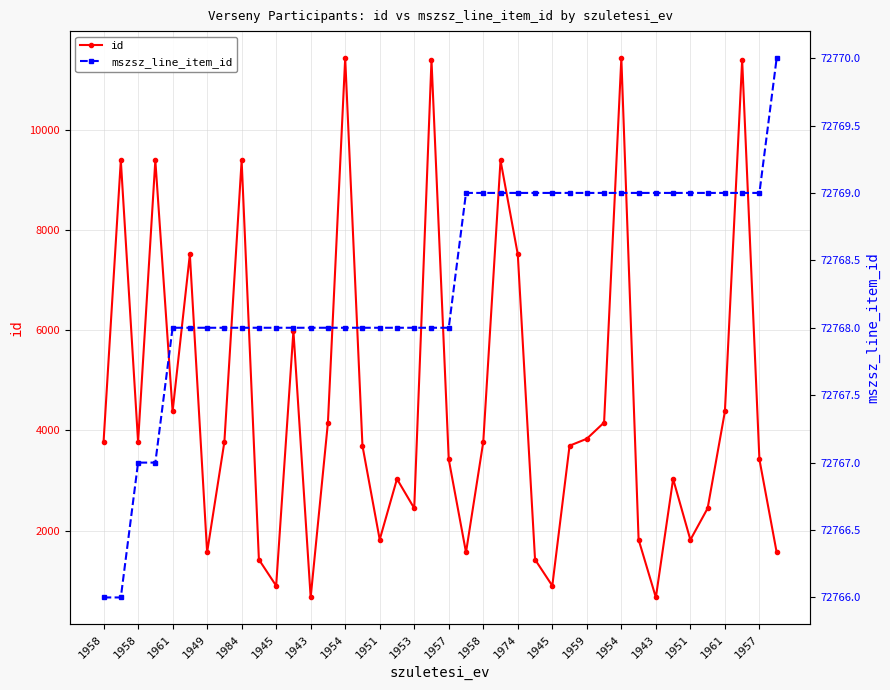

How many series are shown in this chart?

2